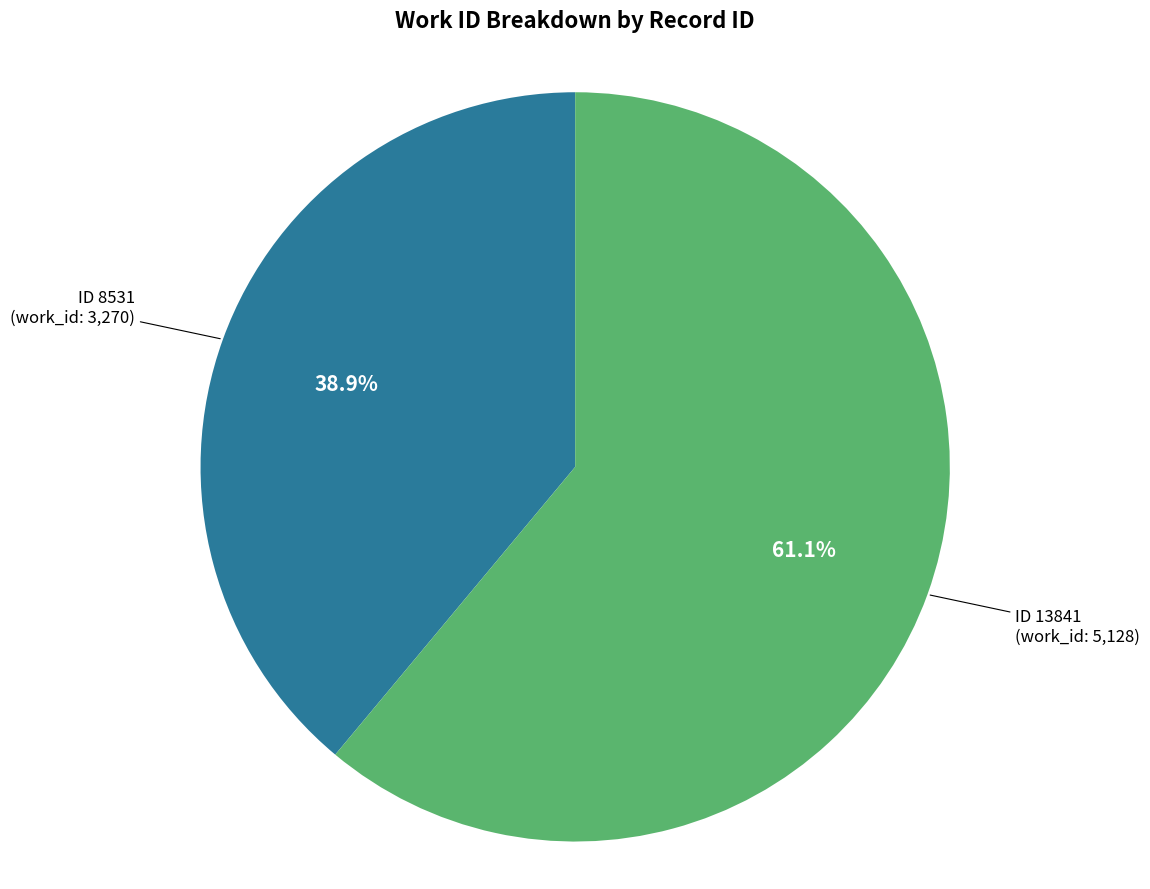

Is there a majority slice in this chart?

Yes